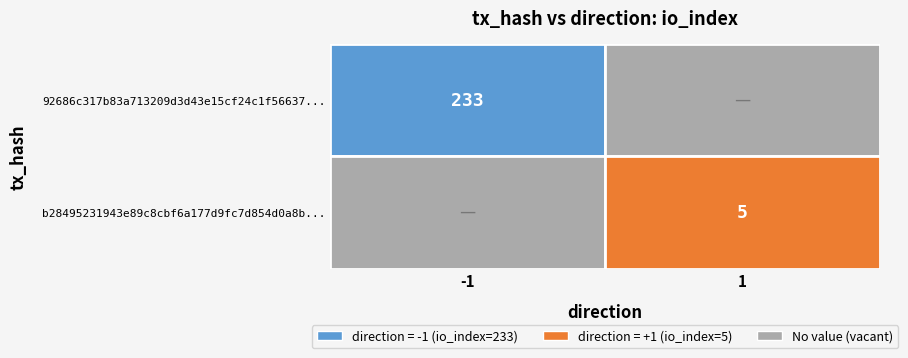

Reading right to left, extract all data points from this chart.

92686c317b83a713209d3d43e15cf24c1f56637: 233	-1
b28495231943e89c8cbf6a177d9fc7d854d0a8b: 5	1